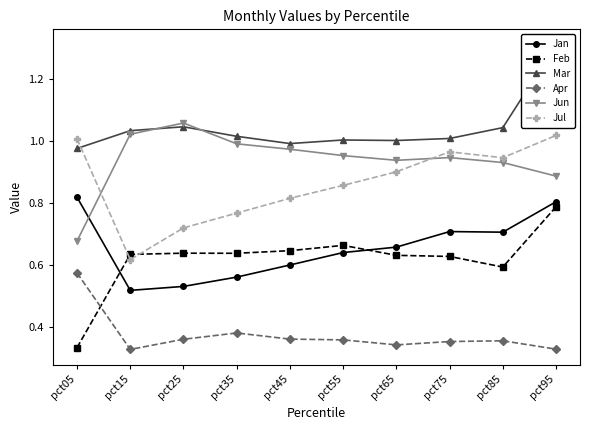

What is the difference between the highest and lowest values at pct25?

0.7